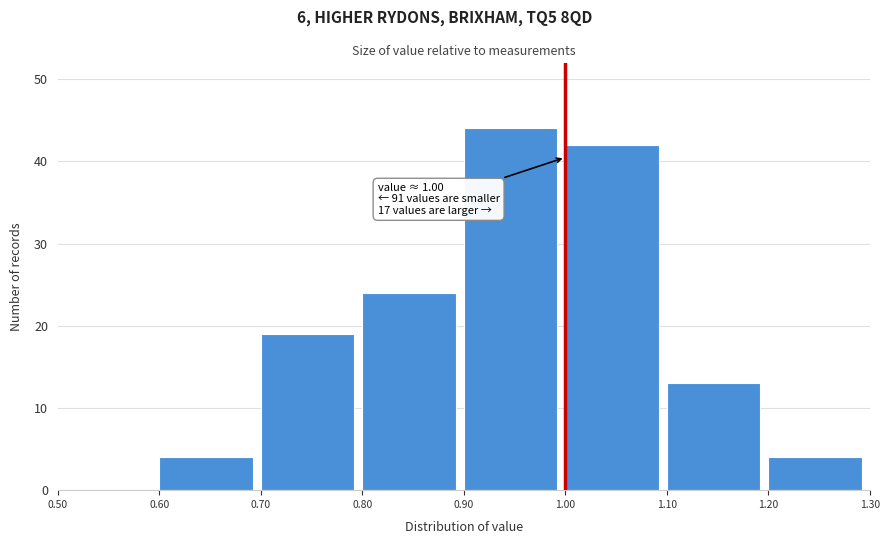

Over which range of the x-axis is the bar tallest?

0.90 to 1.00